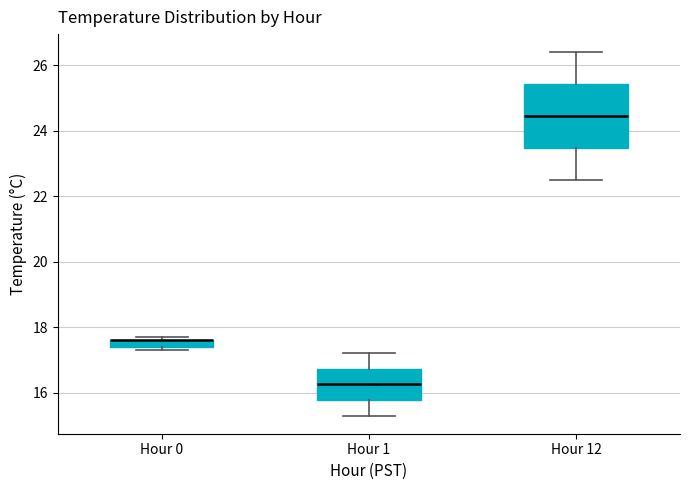

Where is the upper edge of the box for Hour 1 on the y-axis? The values are not printed on the chart, so give them approximately, as read against the axis.

16.8